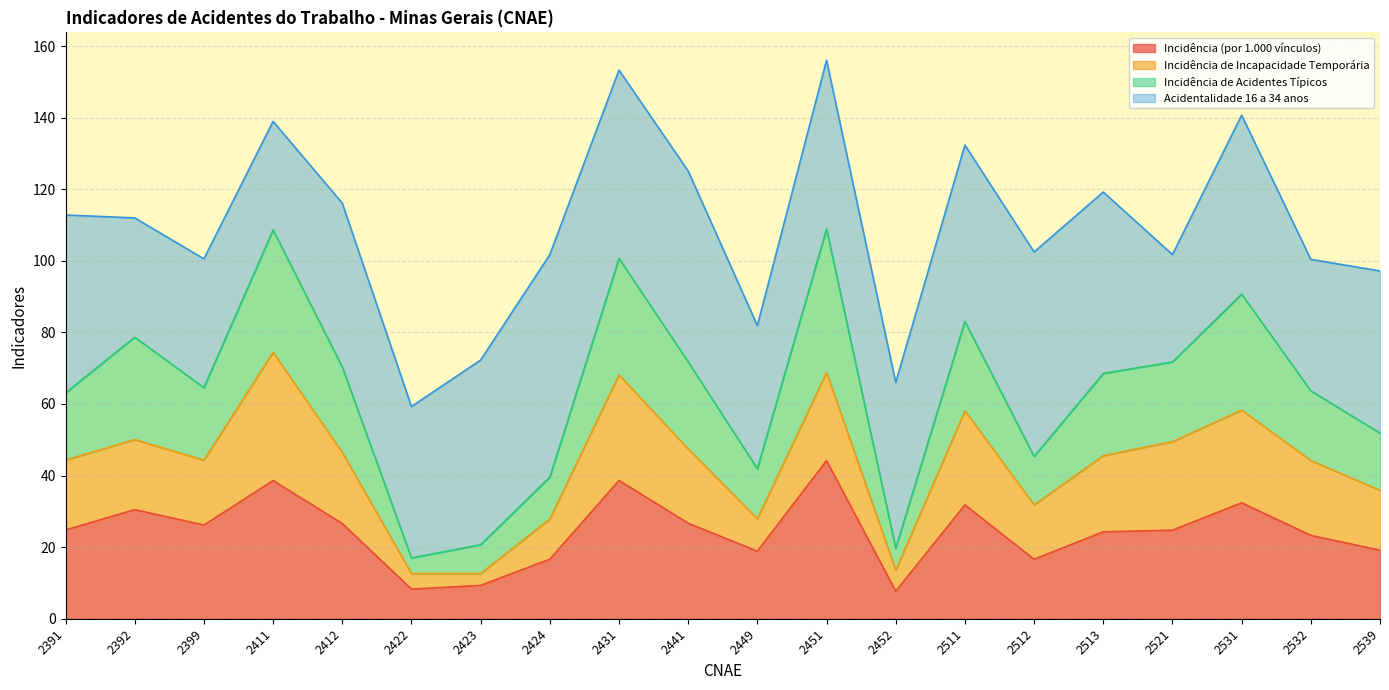

Which label corresponds to the largest value in the chart?

2451